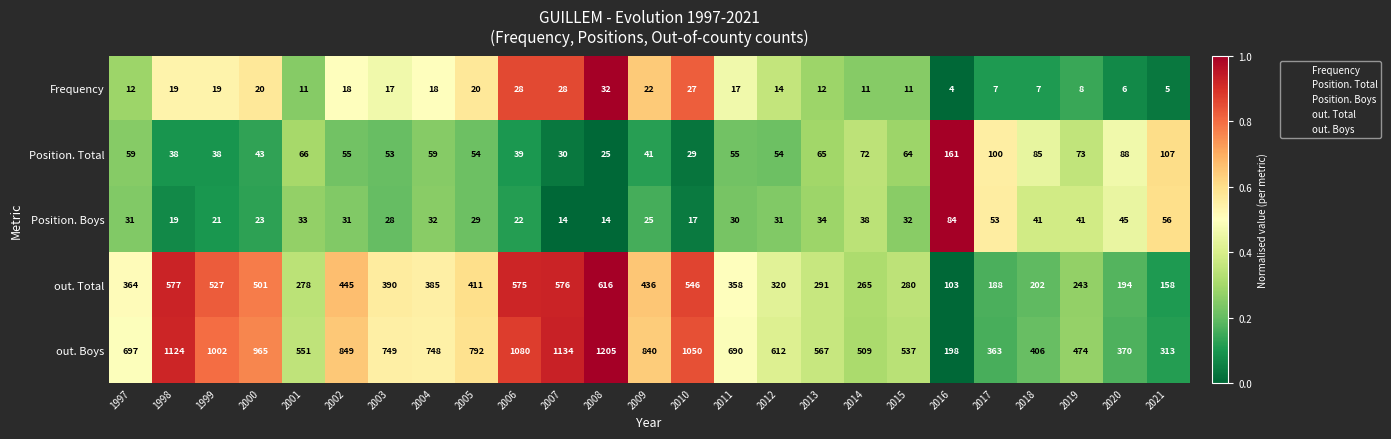

What is the greatest value displayed?

1205